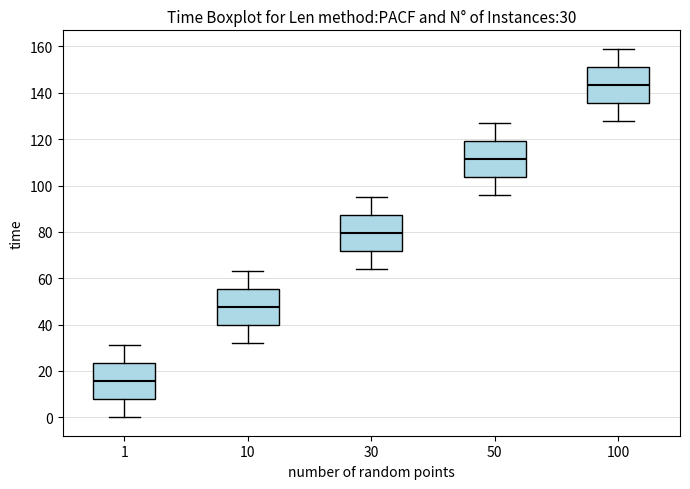

Which box has the highest median line?

100